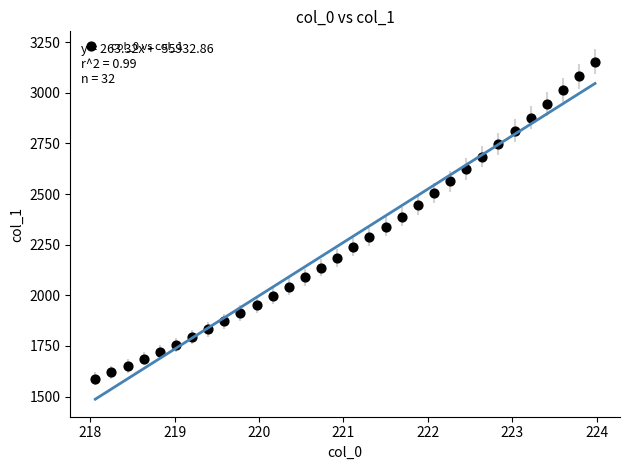

What is the range of Y values (max minus min)?

1565.3